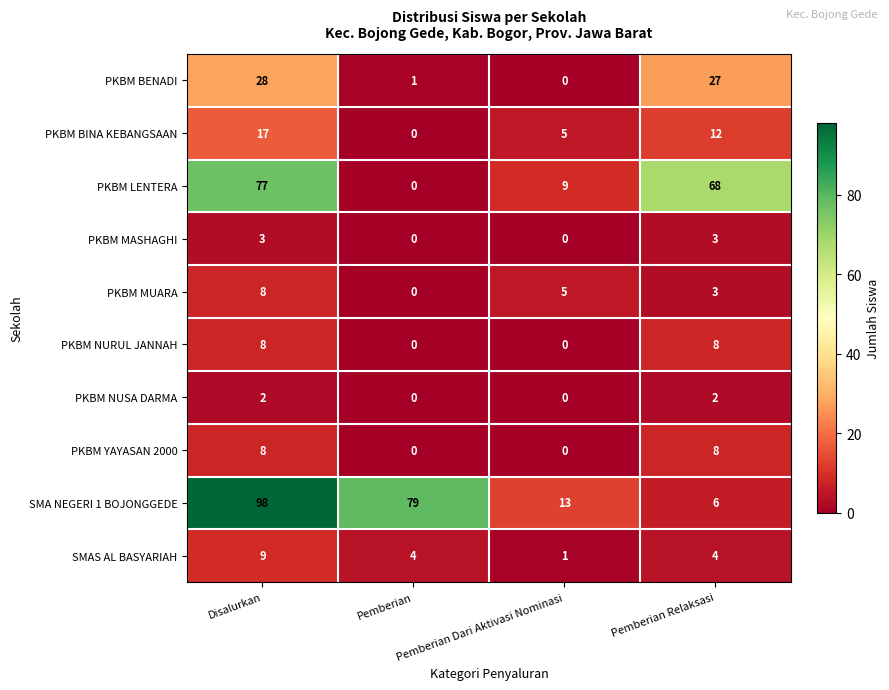

What is the maximum value for PKBM MUARA?

8